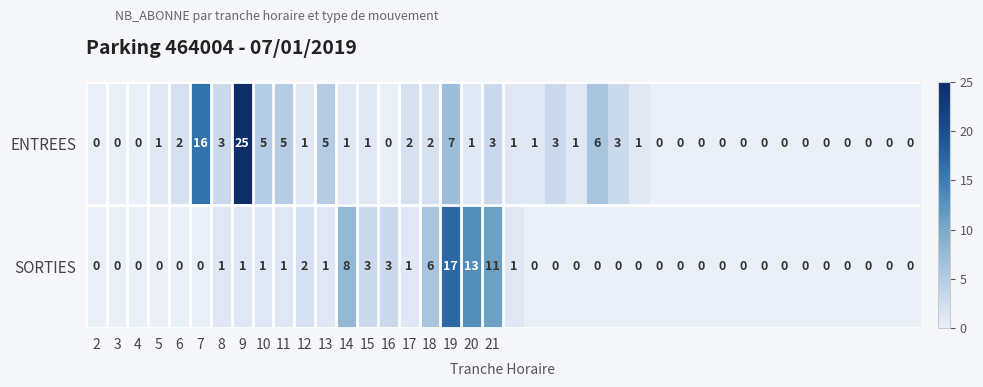

What is the maximum value for ENTREES?

25